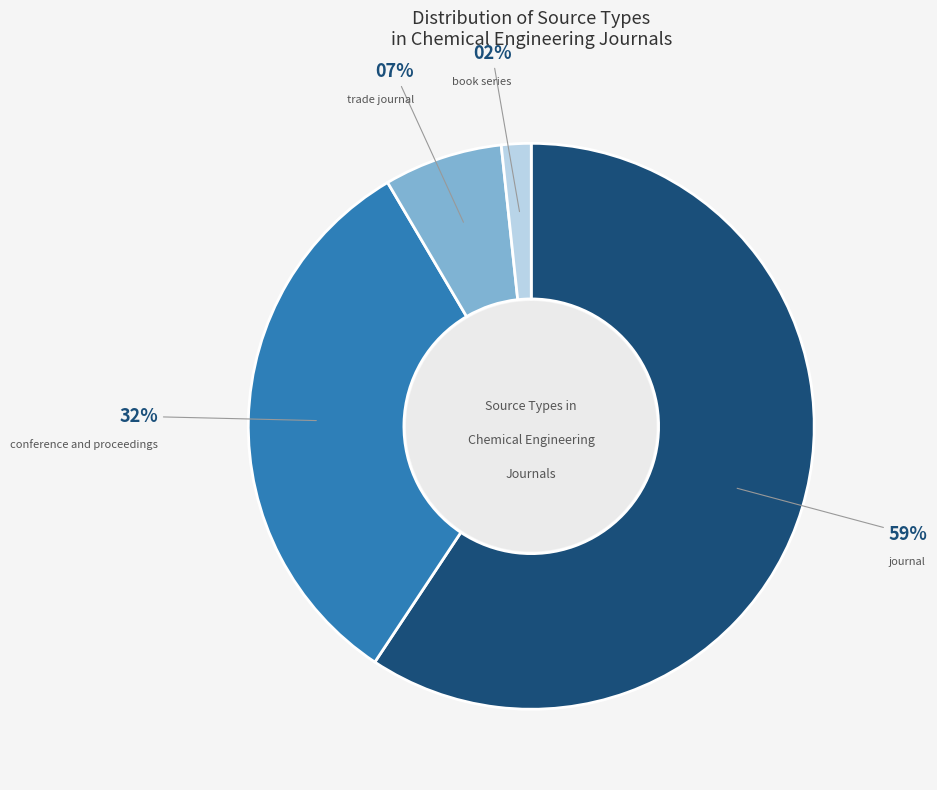

To the nearest percent, what is the average slice percentage?

25%